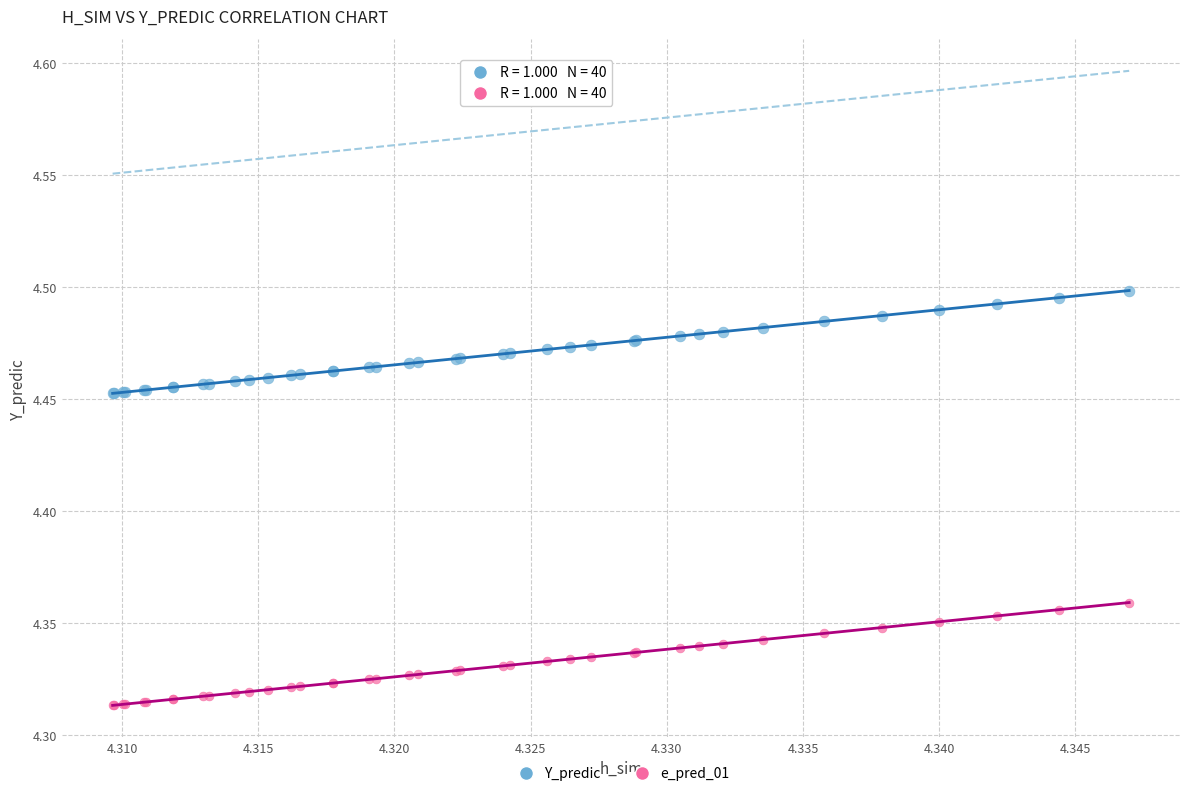

Which series contains the lowest Y value?

e_pred_01